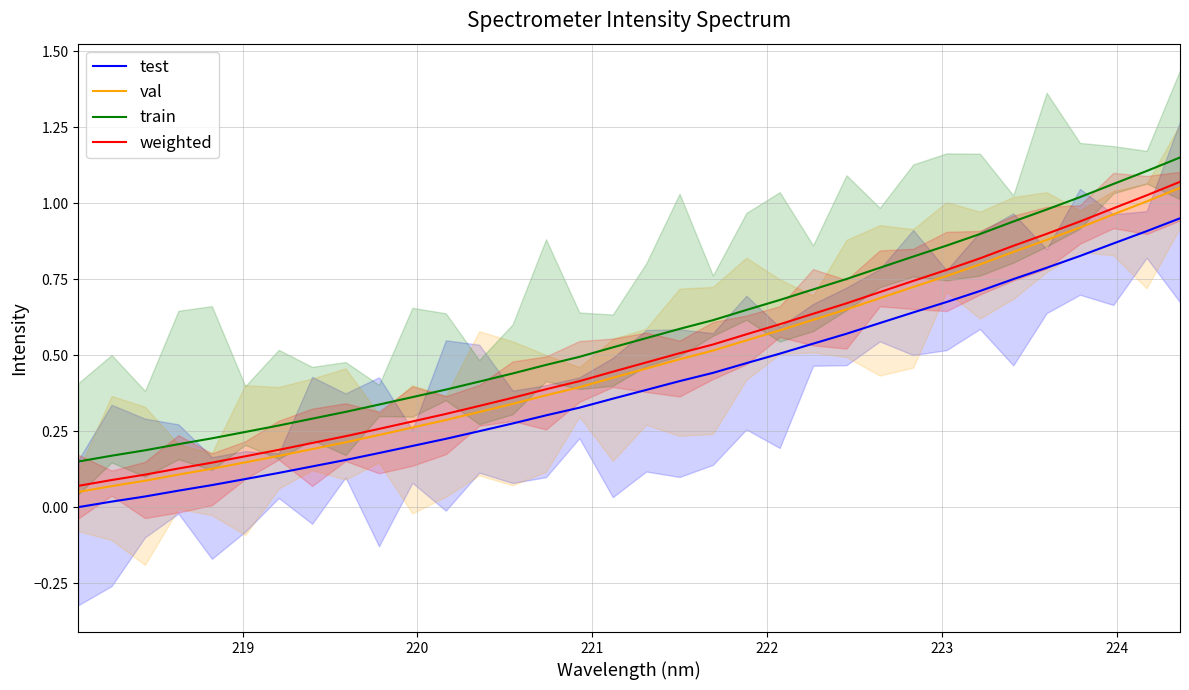

What are all the series names shown in the legend?

test, val, train, weighted